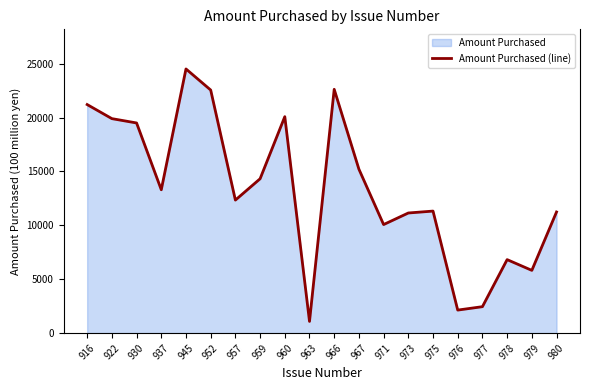

List the labels in order of value, smallest first.

963, 976, 977, 979, 978, 971, 973, 980, 975, 957, 937, 959, 967, 930, 922, 960, 916, 952, 966, 945